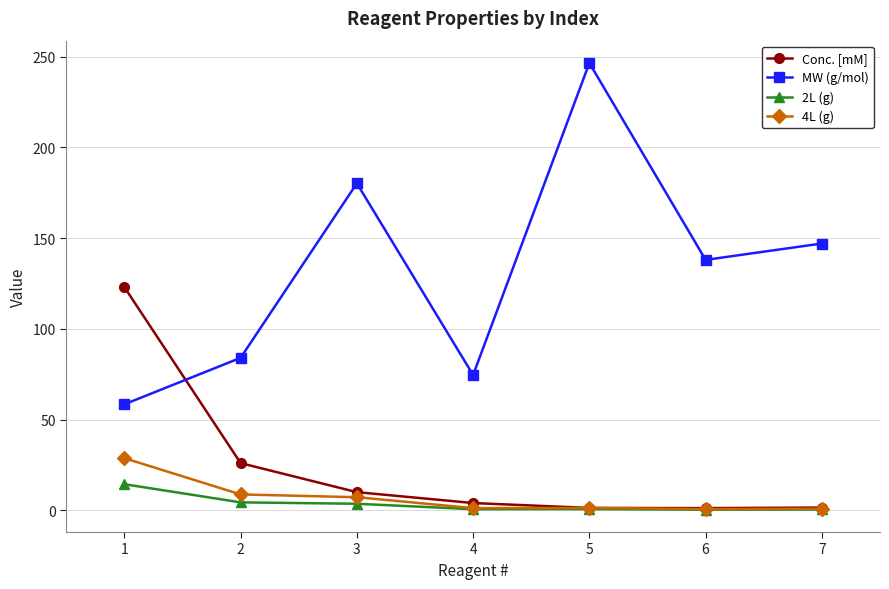

What is the lowest value of the MW (g/mol) series?

58.4